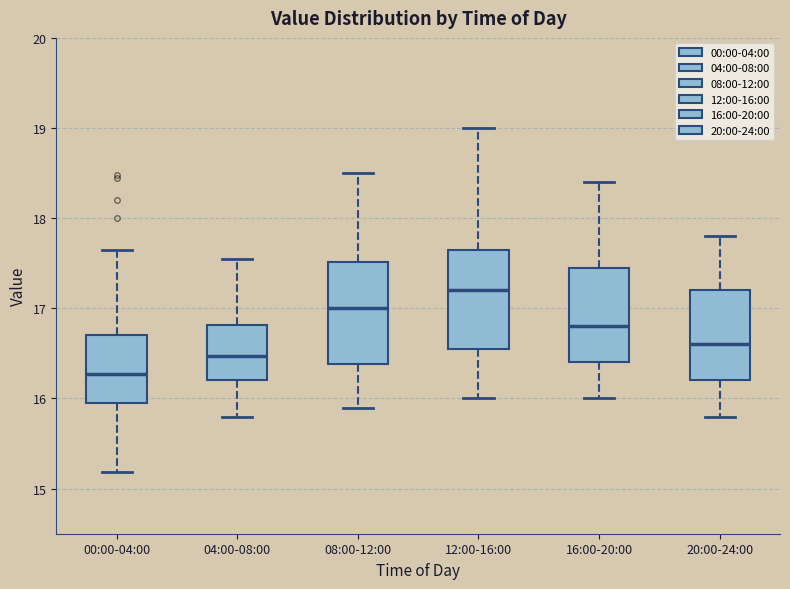

Where does the upper whisker of the box for 08:00-12:00 end on the y-axis? The values are not printed on the chart, so give them approximately, as read against the axis.

18.5